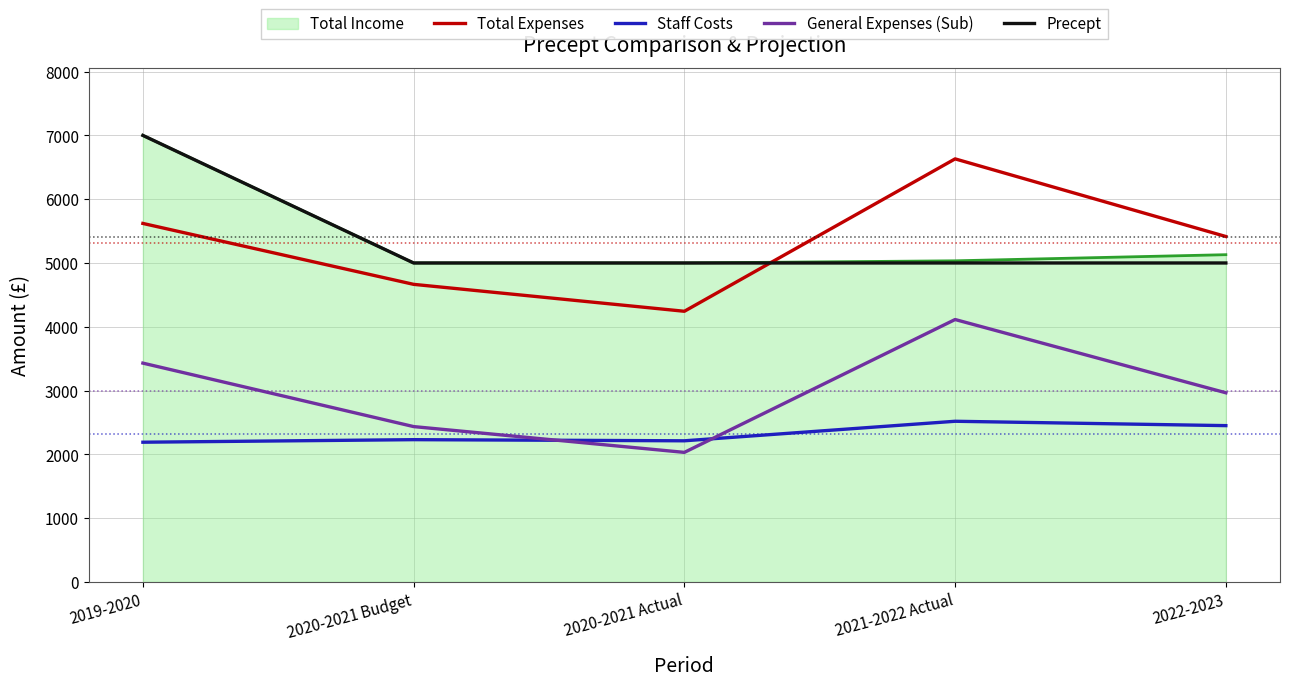

Rank the categories by General Expenses (Sub) value from lowest to highest.

2020-2021 Actual, 2020-2021 Budget, 2022-2023, 2019-2020, 2021-2022 Actual